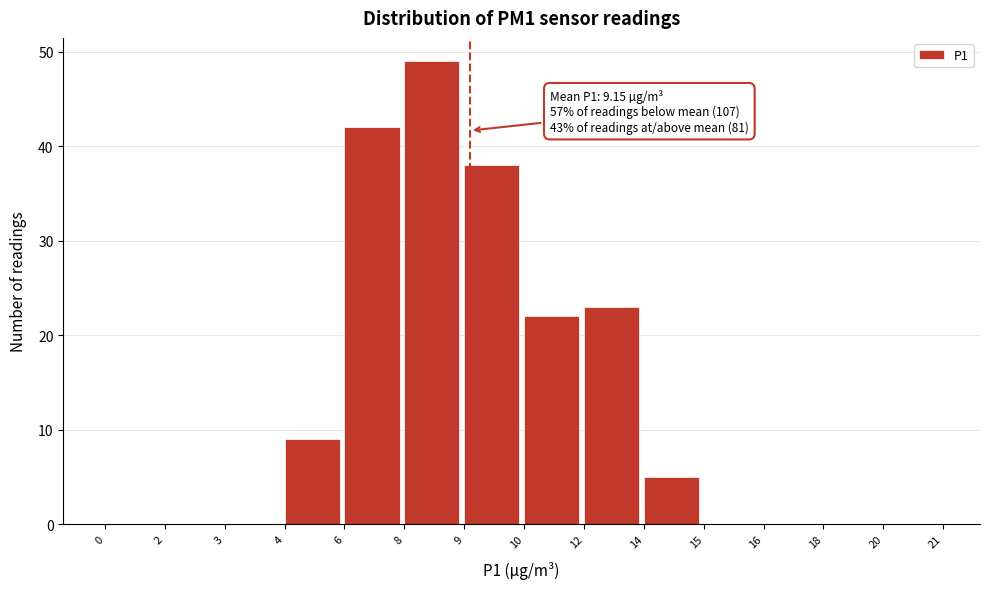

Reading right to left, what are all the values shown in this chart?

20=0	18=0	16=0	15=0	14=5	12=23	10=22	9=38	8=49	6=42	4=9	3=0	2=0	0=0